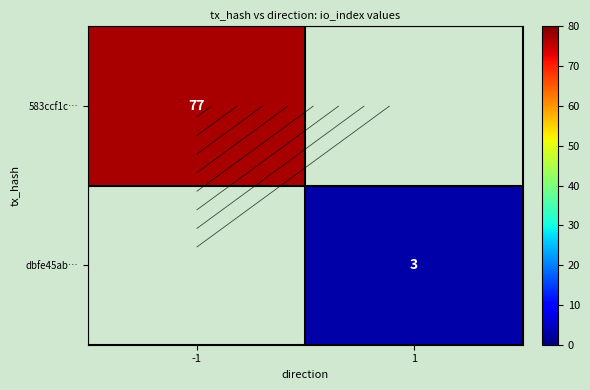

At -1, list the series in order from largest to smallest.

583ccf1c…, dbfe45ab…